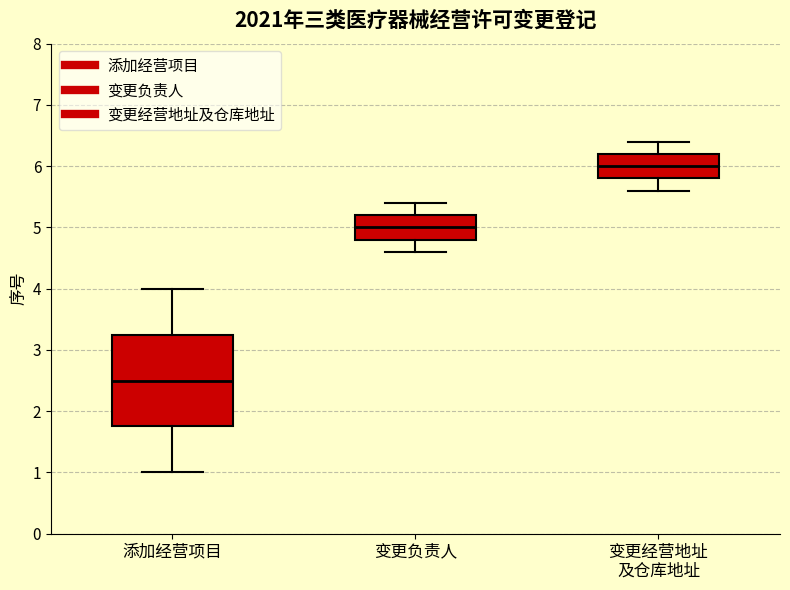

Which box is the tallest, from its lower edge to its upper edge?

添加经营项目